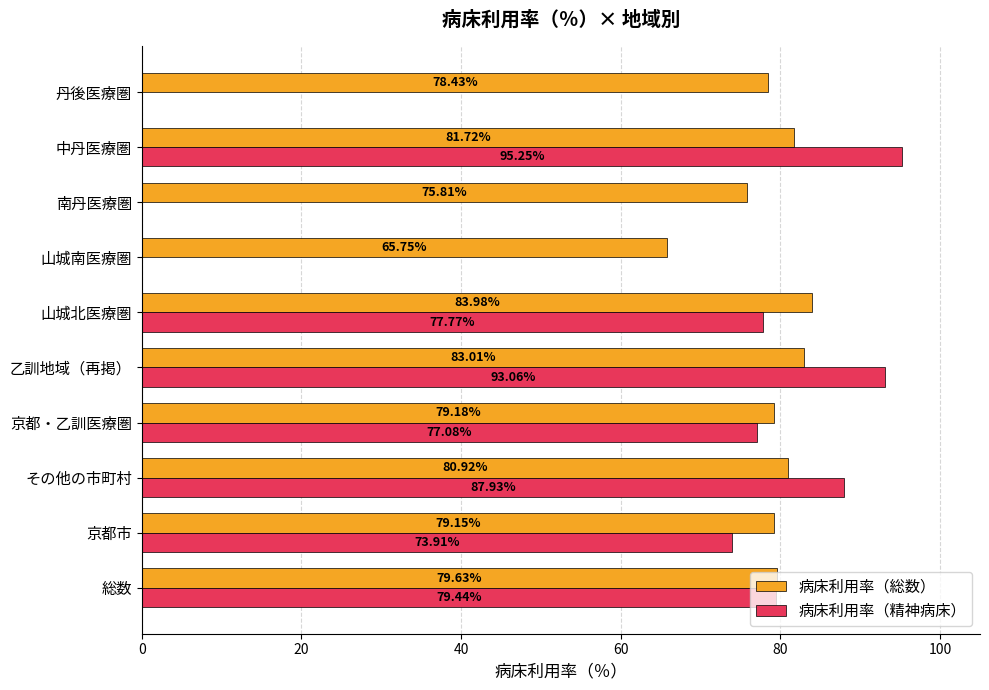

At which label is 病床利用率（精神病床） closest to 47?

京都市